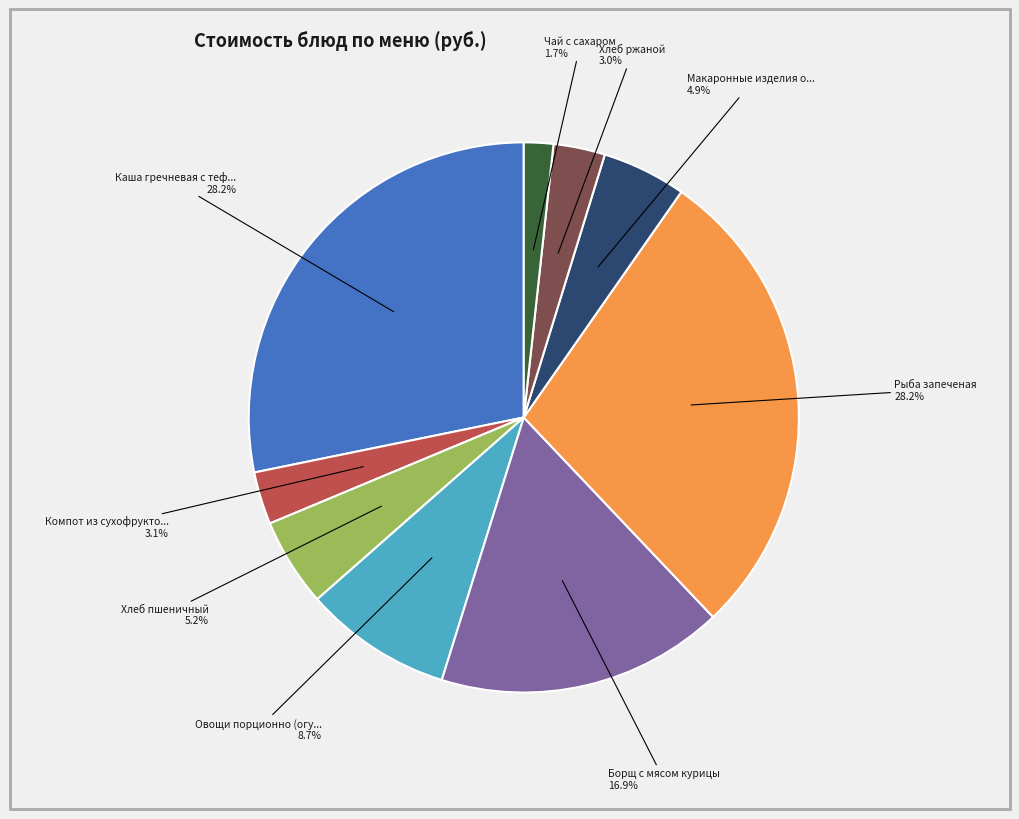

Is there any slice that represents more than half of the pie?

No